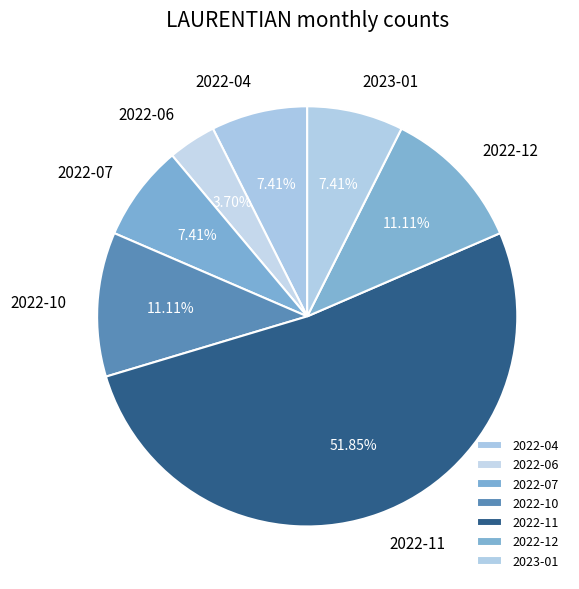

To the nearest percent, what percentage of the pie is 2022-12?

11%